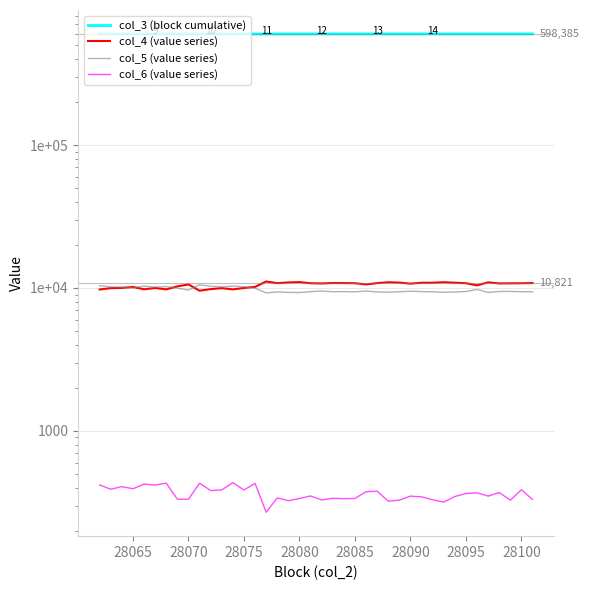

What is the greatest value displayed?

598385